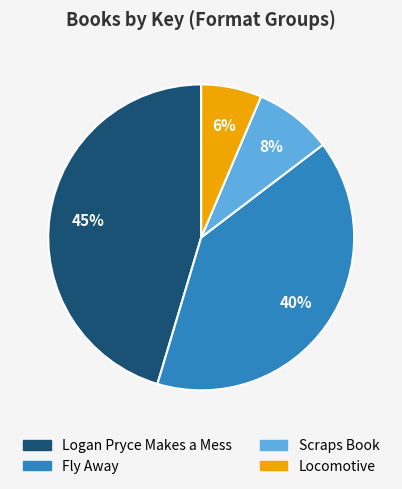

Between Fly Away and Logan Pryce Makes a Mess, which is larger?

Logan Pryce Makes a Mess